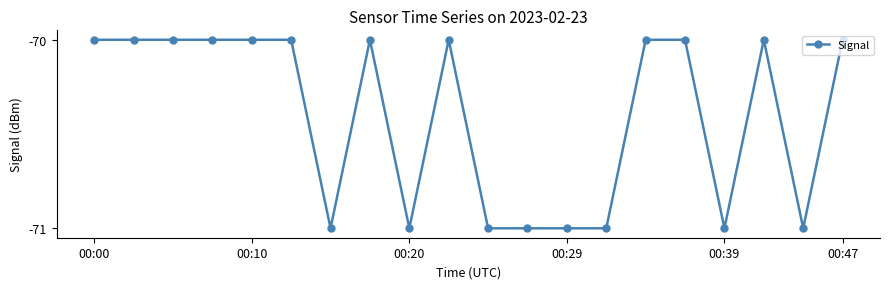

What is the value of the 6th point from the left?

-70